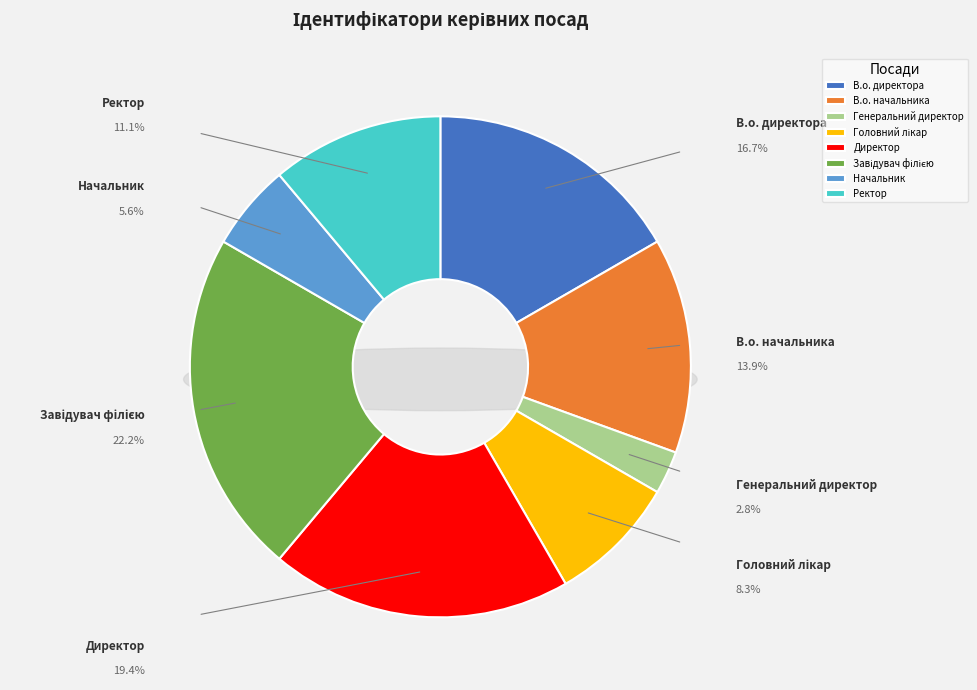

To the nearest percent, what percentage of the pie is Ректор?

11%